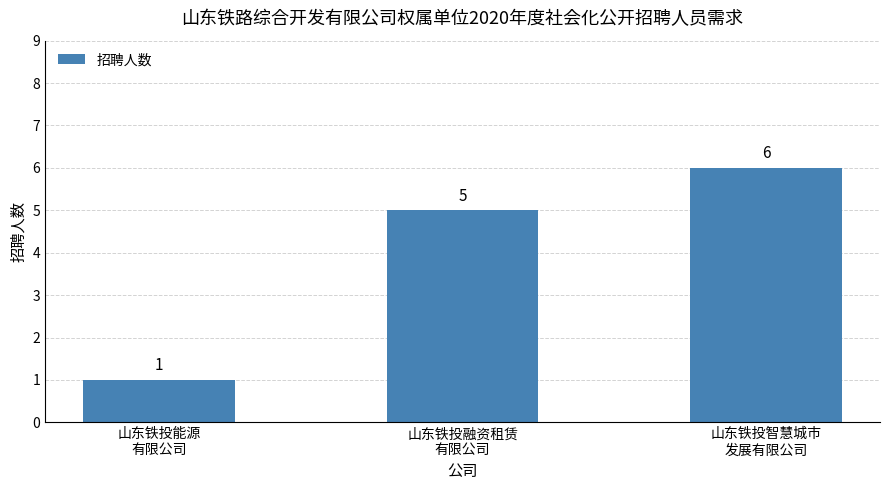

Reading right to left, list all the values displayed in this chart.

6	5	1